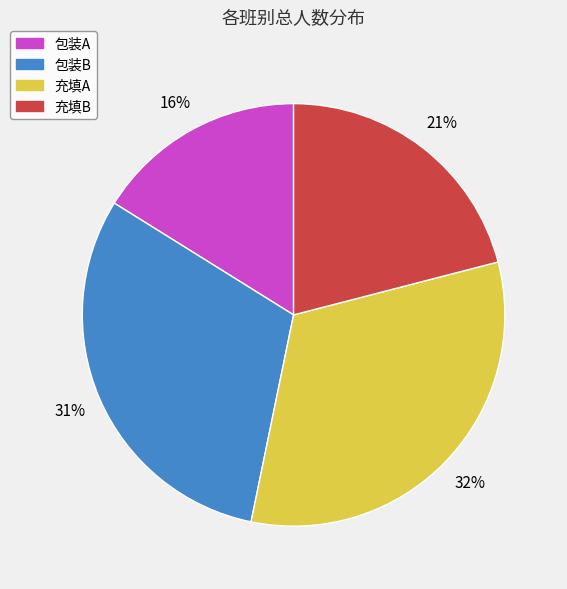

How many segments does this pie chart have?

4